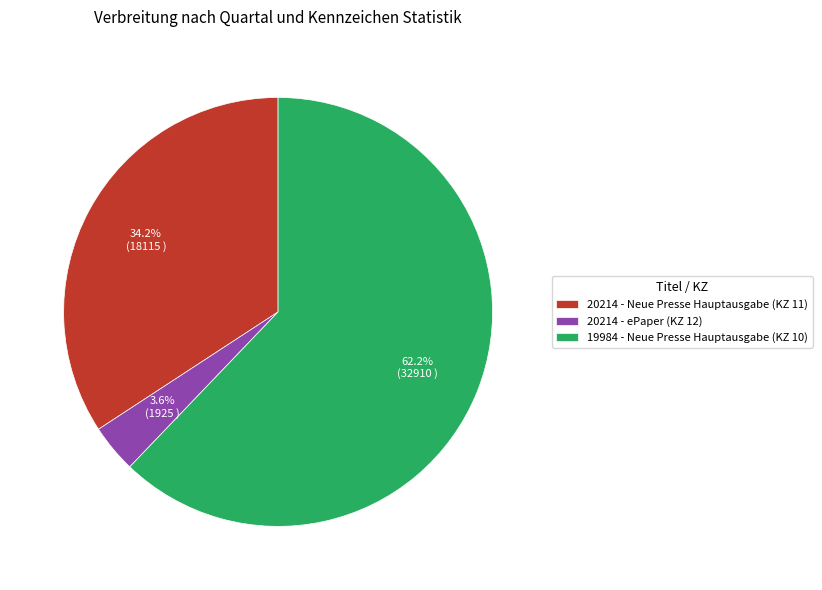

What percentage is NOT represented by 19984 - Neue Presse Hauptausgabe (KZ 10)?

37.8%